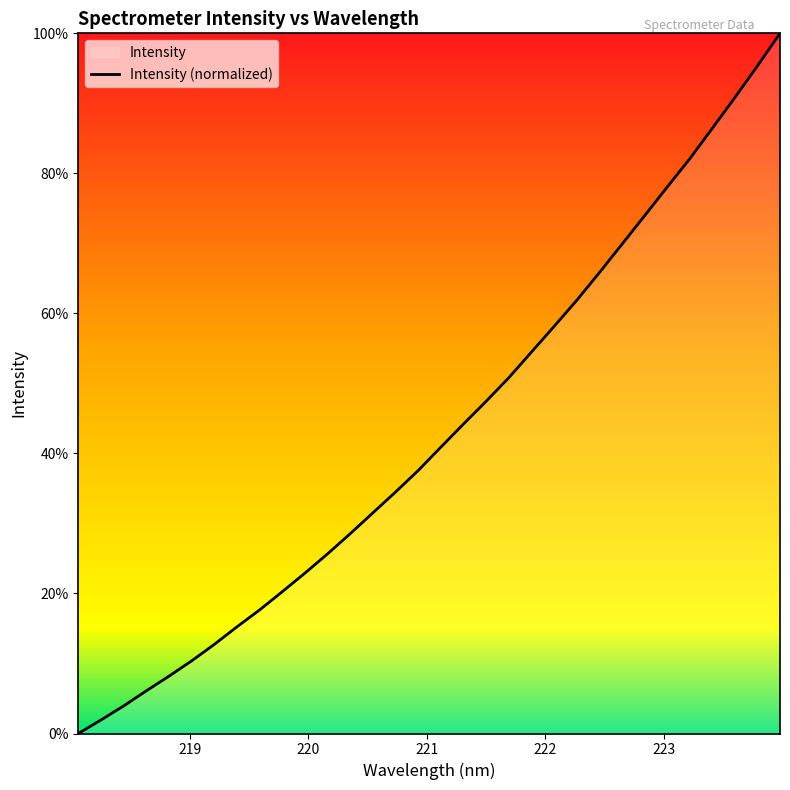

What is the greatest value displayed?

100.0